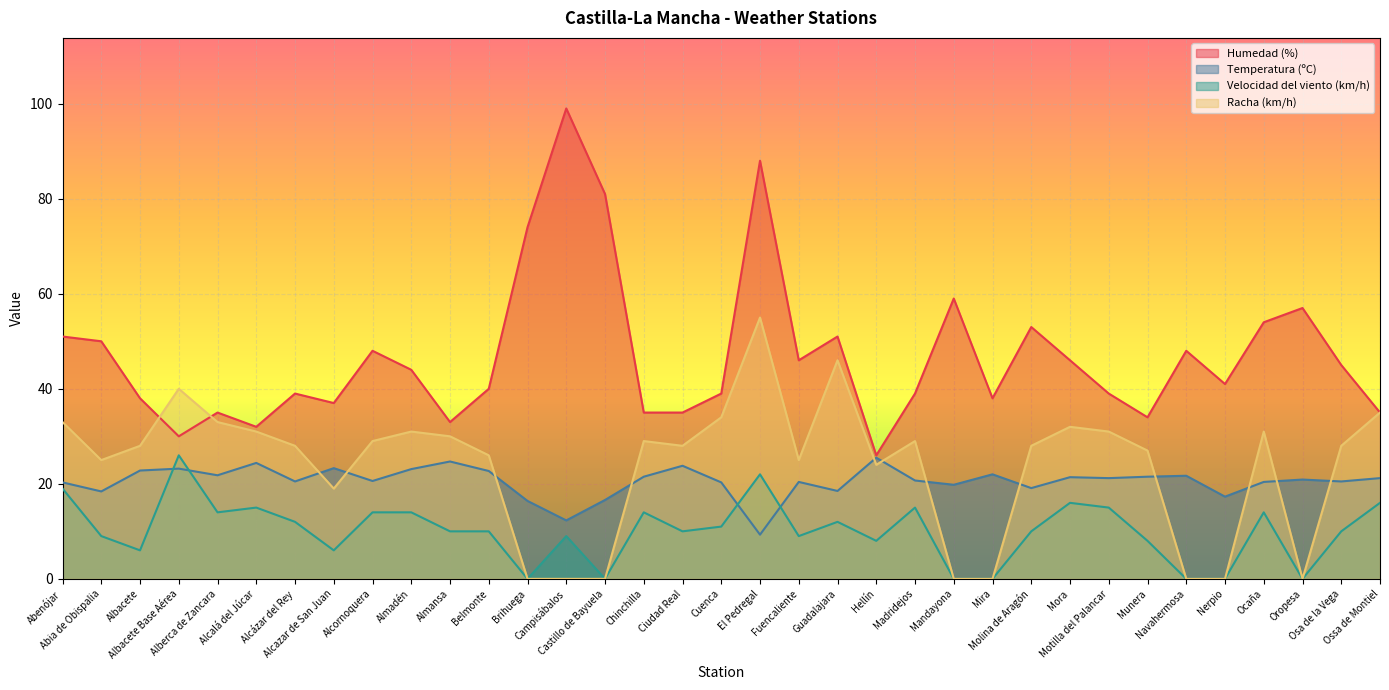

At how many categories does at least one series exceed 33?

32